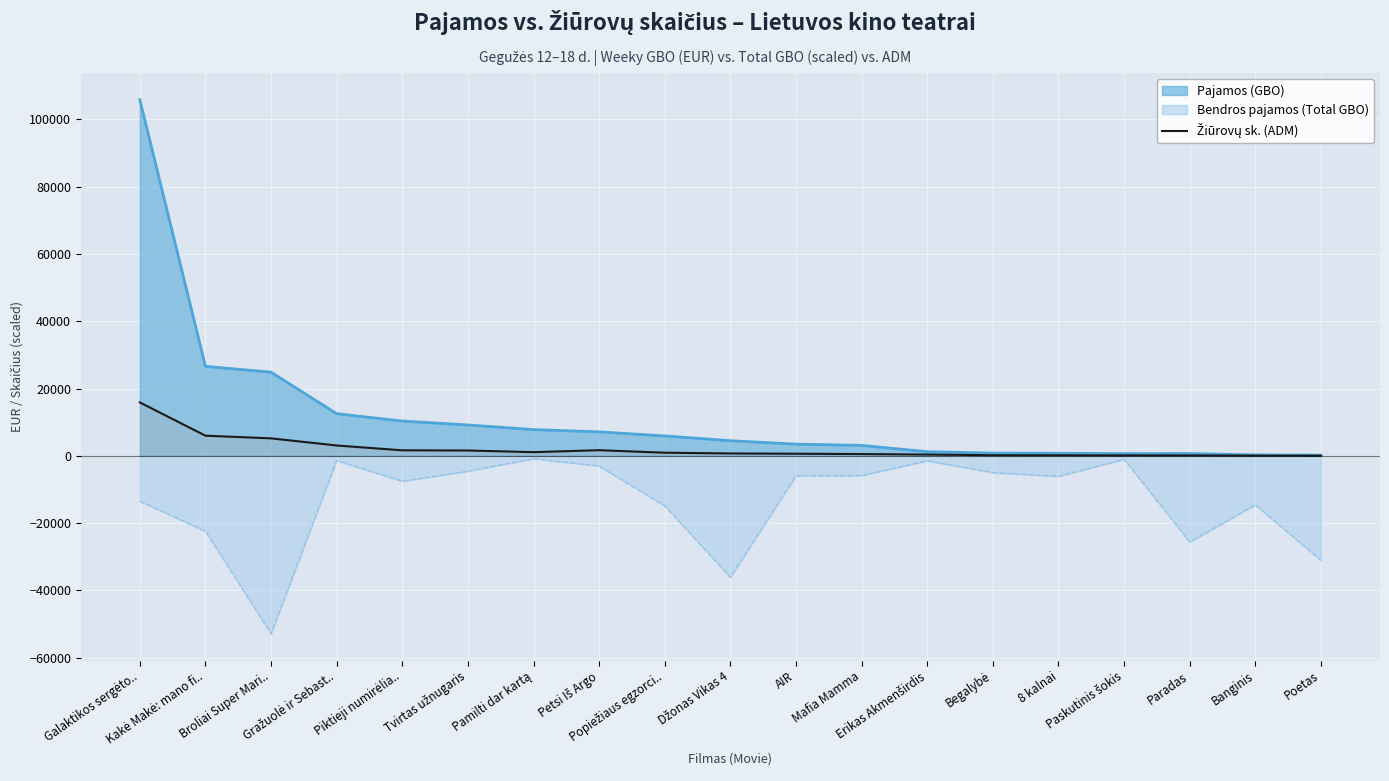

Where does the data first go above 699?

Galaktikos sergėto..